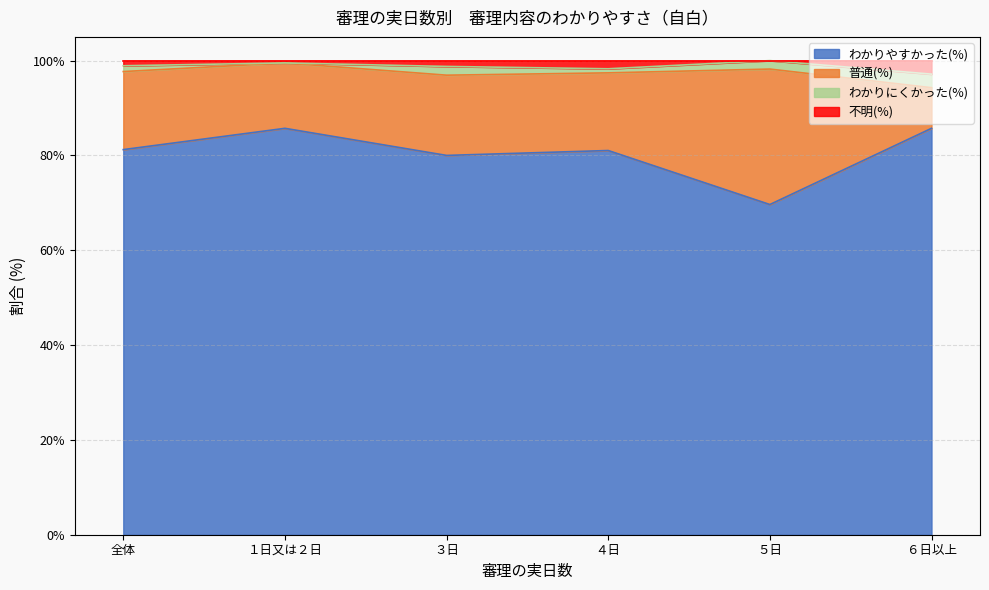

What is the lowest value of the わかりやすかった(%) series?

69.6